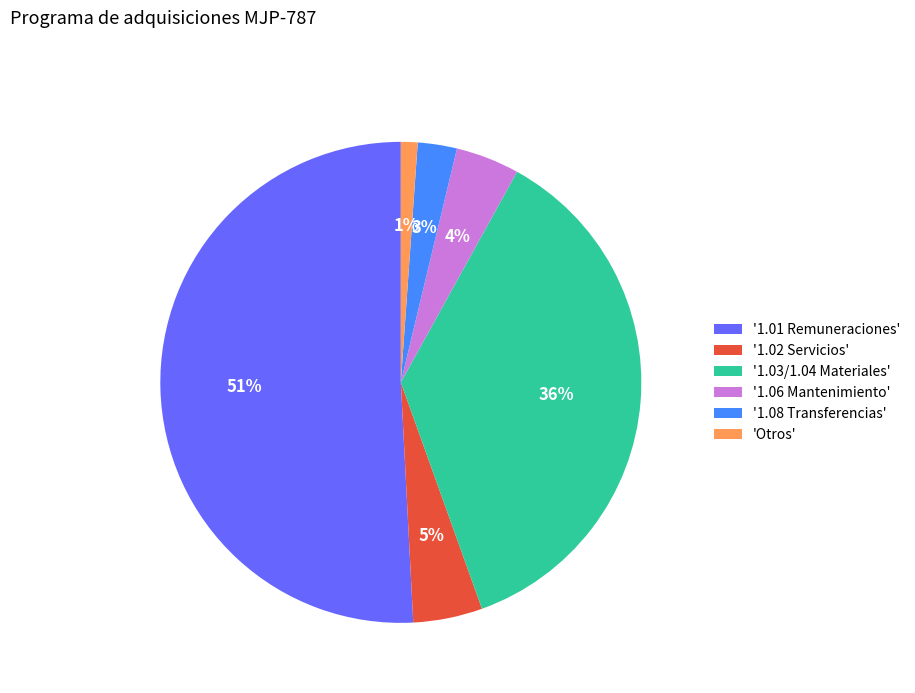

Which slice is the largest?

'1.01 Remuneraciones'